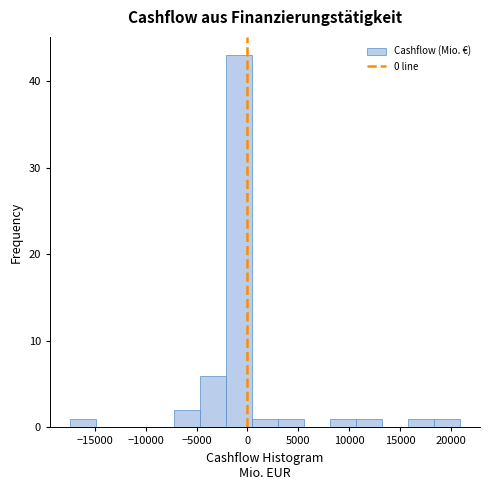

Reading left to right, transcribe this chart: for each bar, give the range it covers on the x-axis and its height. Neither the bar edges nor the heights are printed on the chart, so give them approximately, as read against the axes.

-17500 to -15000: 1
-15000 to -12500: 0
-12500 to -10000: 0
-10000 to -7000: 0
-7000 to -4500: 2
-4500 to -2000: 6
-2000 to 500: 43
500 to 3000: 1
3000 to 5500: 1
5500 to 8000: 0
8000 to 10500: 1
10500 to 13500: 1
13500 to 16000: 0
16000 to 18500: 1
18500 to 21000: 1